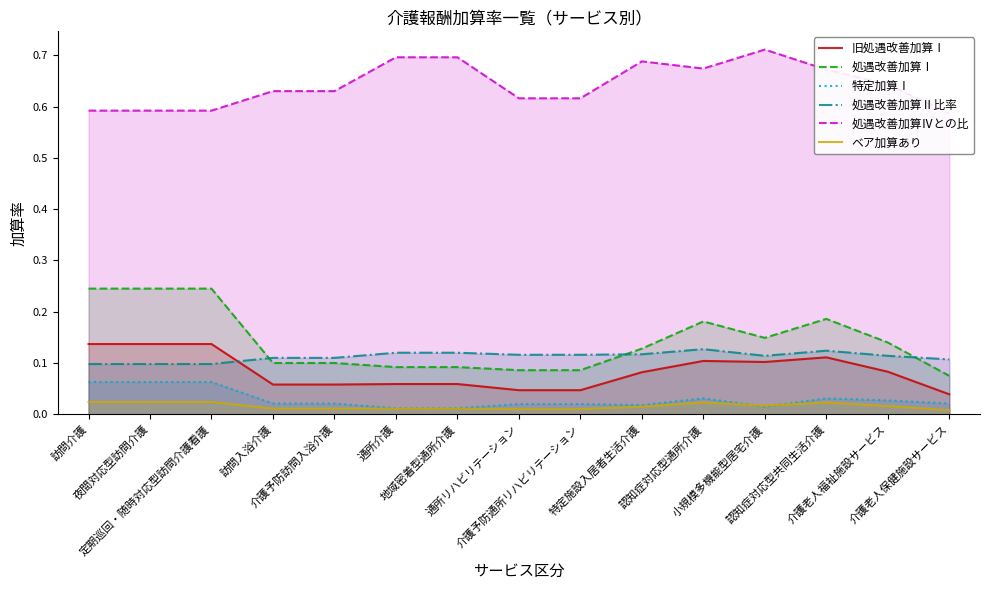

What is the total value across all series at 地域密着型通所介護?

1.0